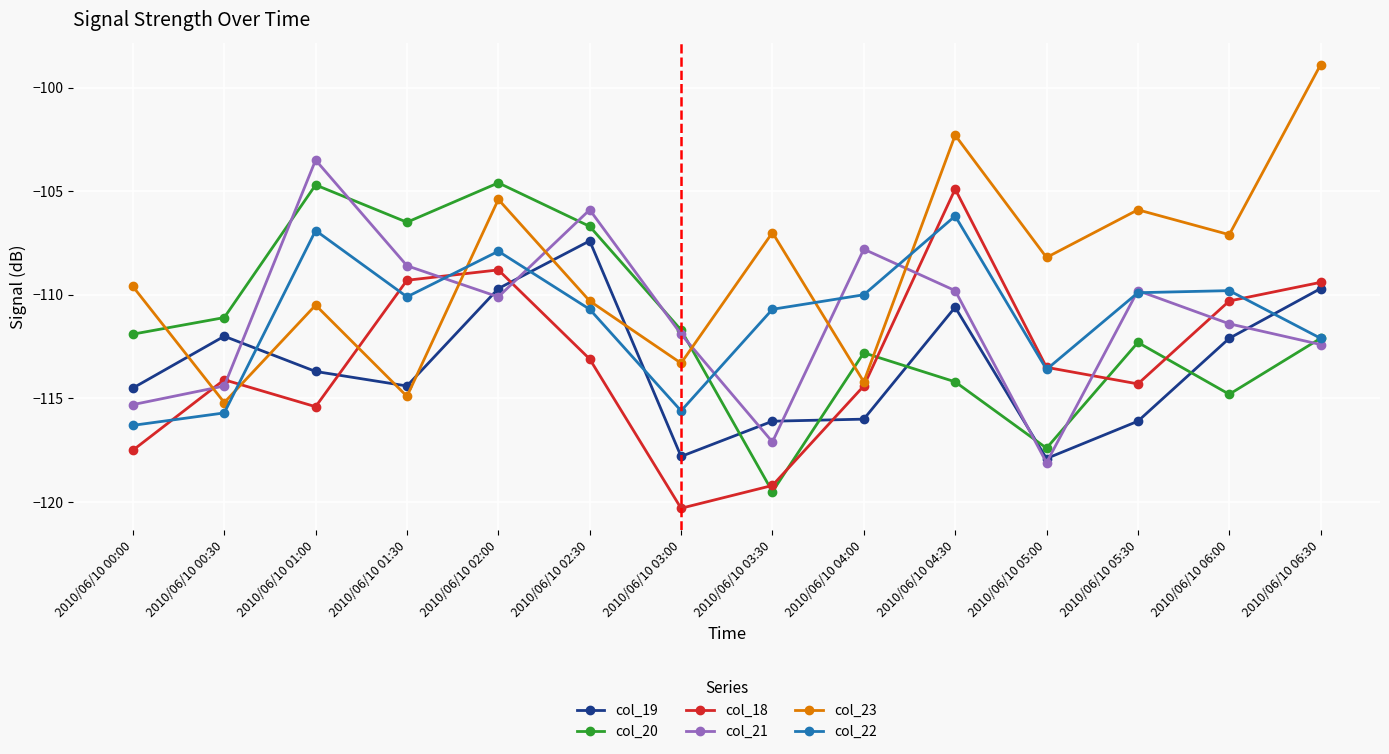

How many interior local peaks does the col_20 series have?

4